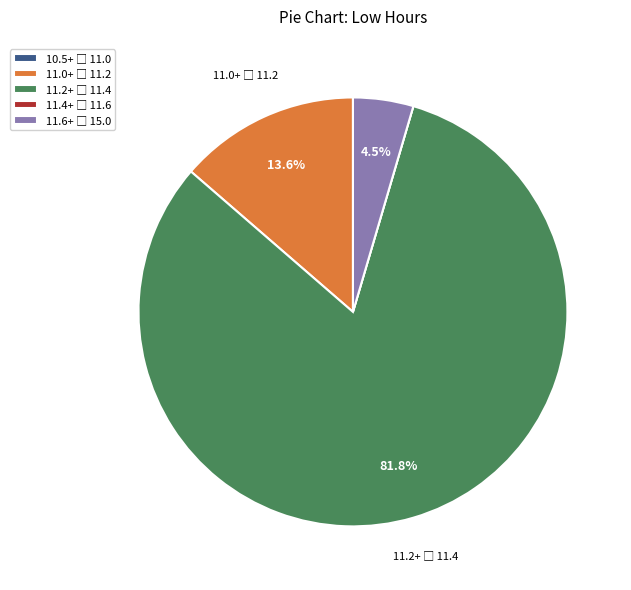

Does any single category account for the majority?

Yes